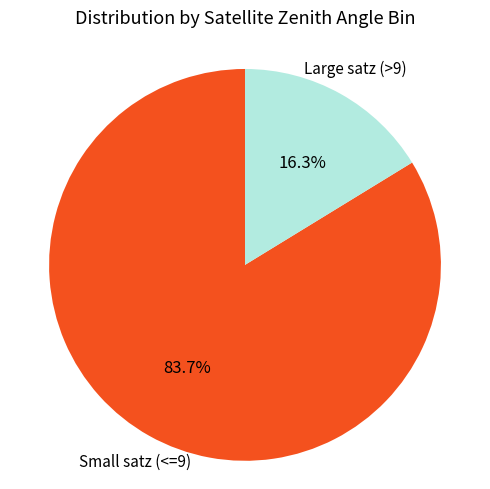

Is there a majority slice in this chart?

Yes